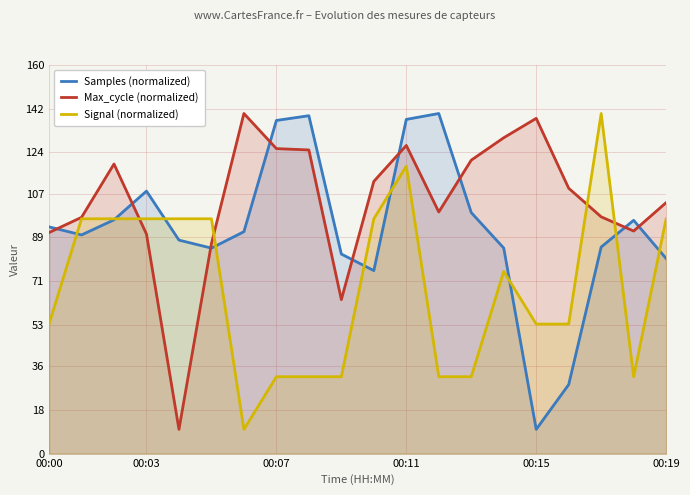

What is the spread (max minus min) of values at 14?

55.0